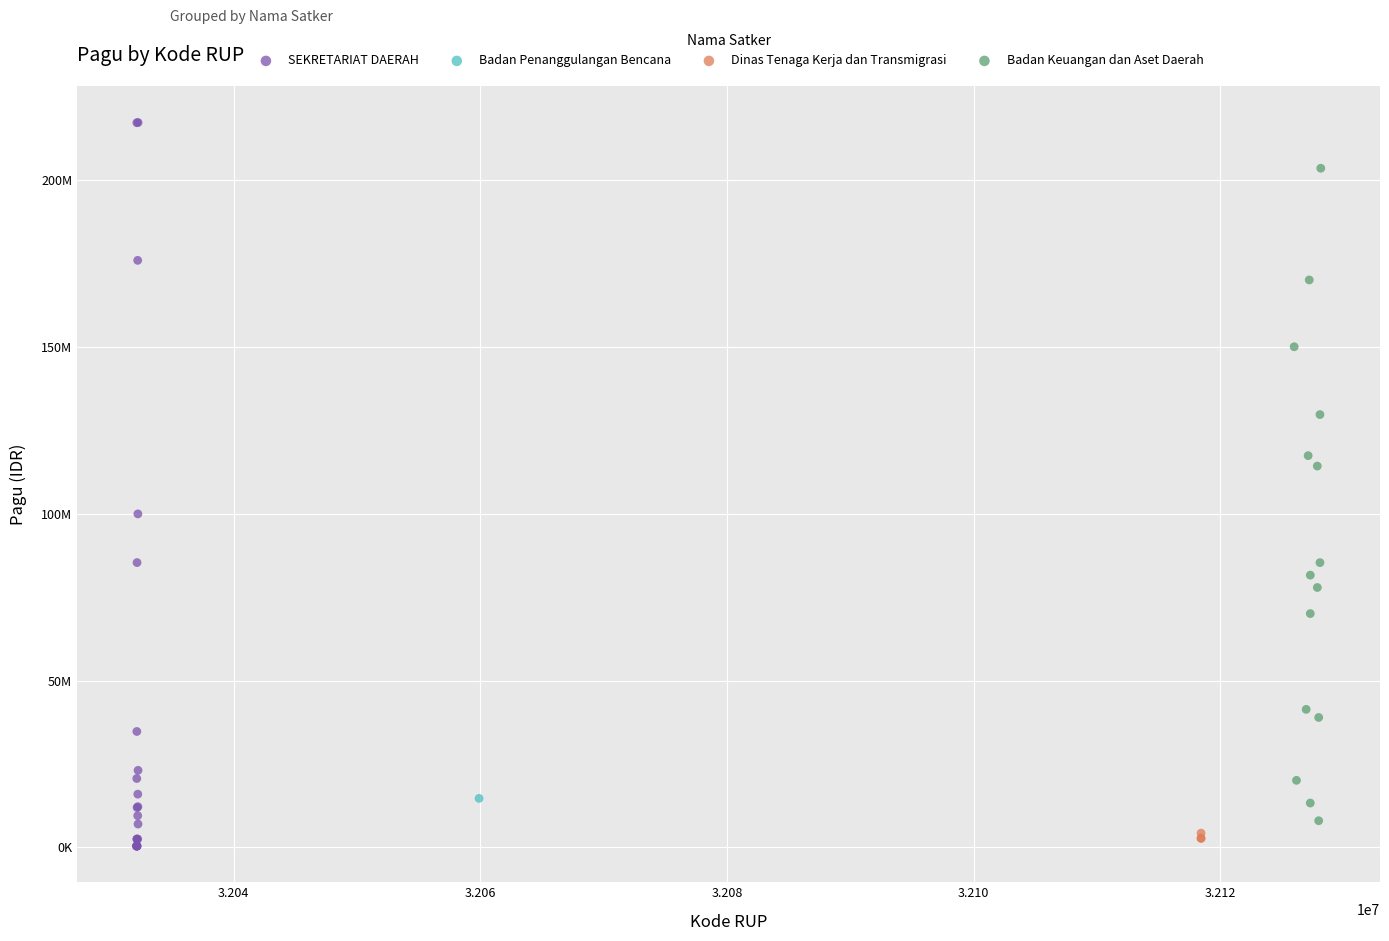

What are all the series names shown in the legend?

SEKRETARIAT DAERAH, Badan Penanggulangan Bencana, Dinas Tenaga Kerja dan Transmigrasi, Badan Keuangan dan Aset Daerah